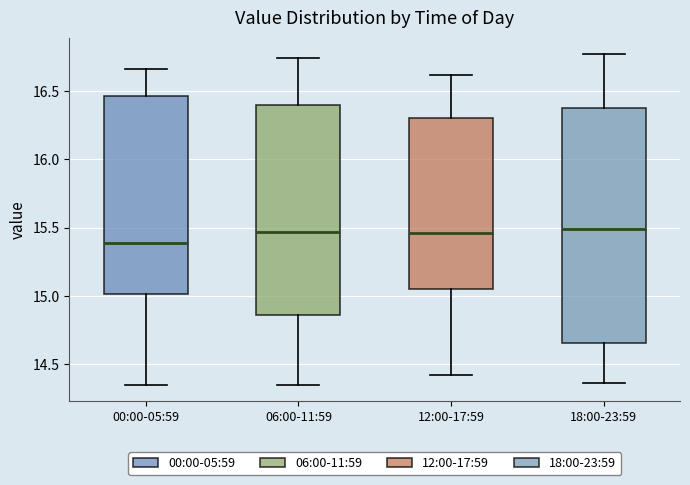

Which box is the tallest, from its lower edge to its upper edge?

18:00-23:59